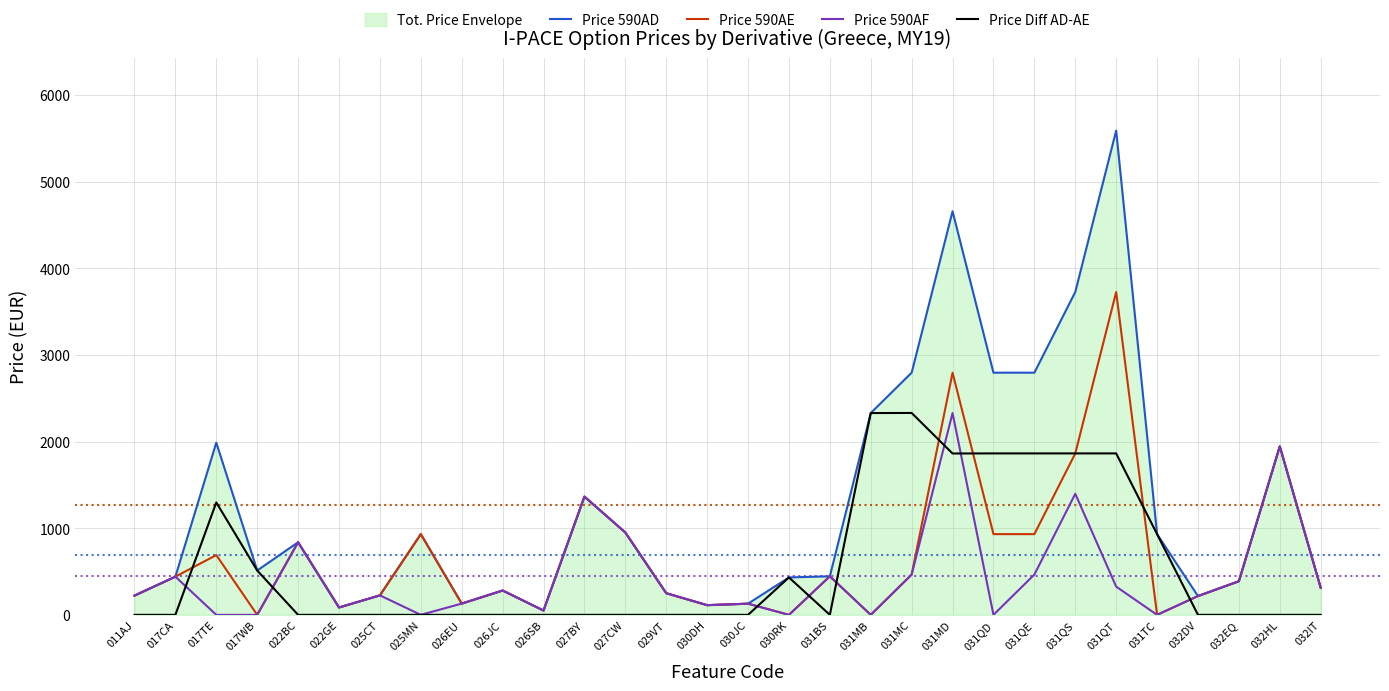

At which category is the sum across all series the highest?

031MD